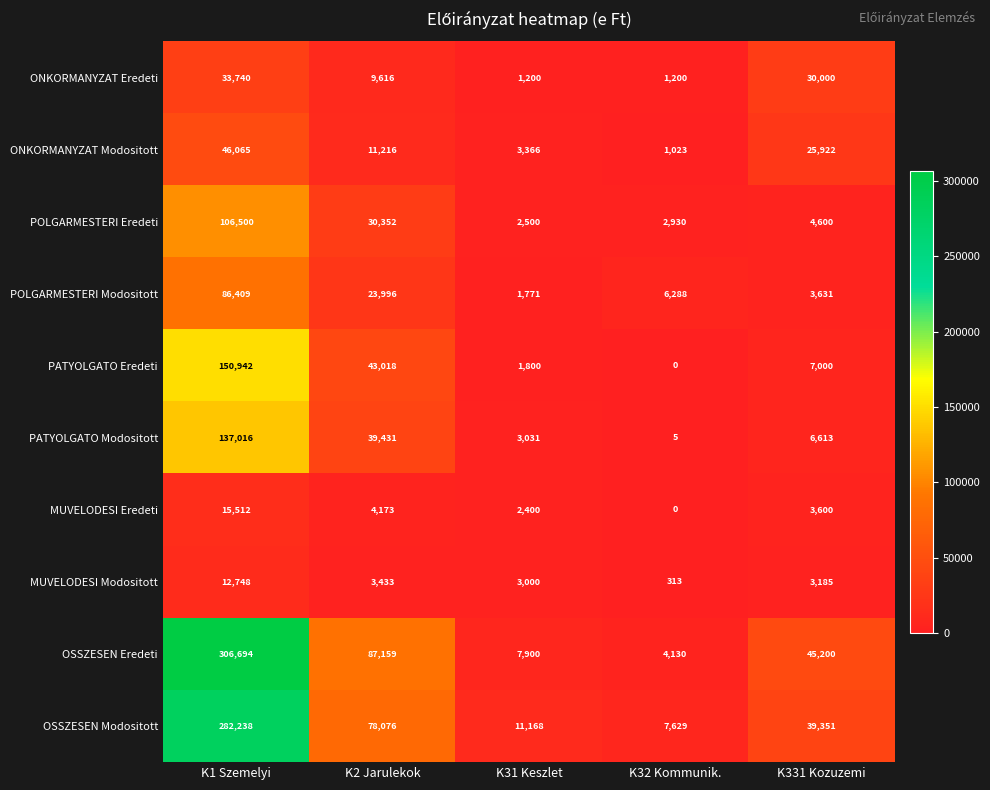

Where is MUVELODESI Modositott nearest to the value 6530?

K2 Jarulekok